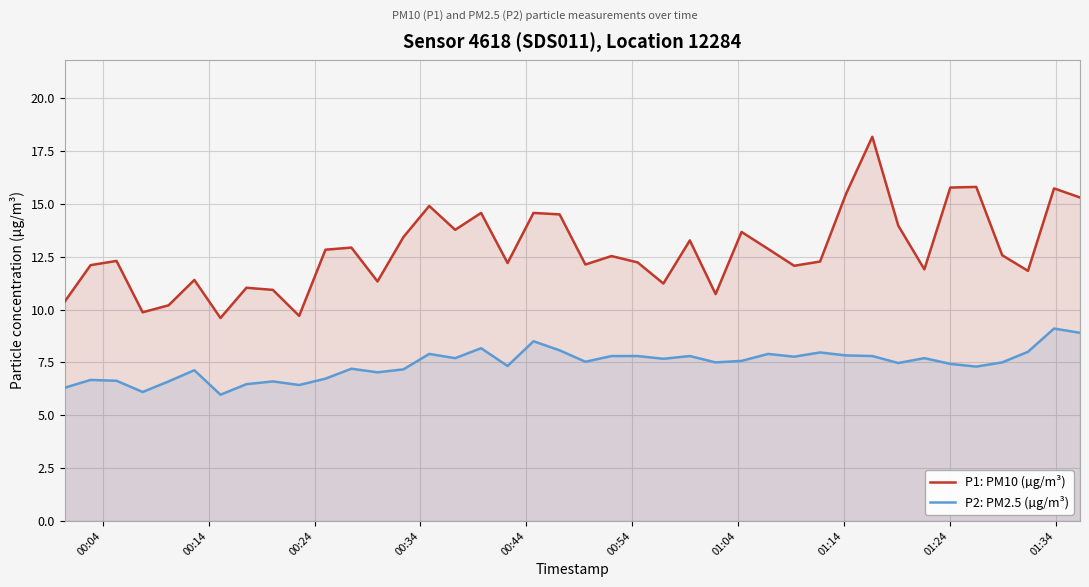

What are all the series names shown in the legend?

P1: PM10 (µg/m³), P2: PM2.5 (µg/m³)